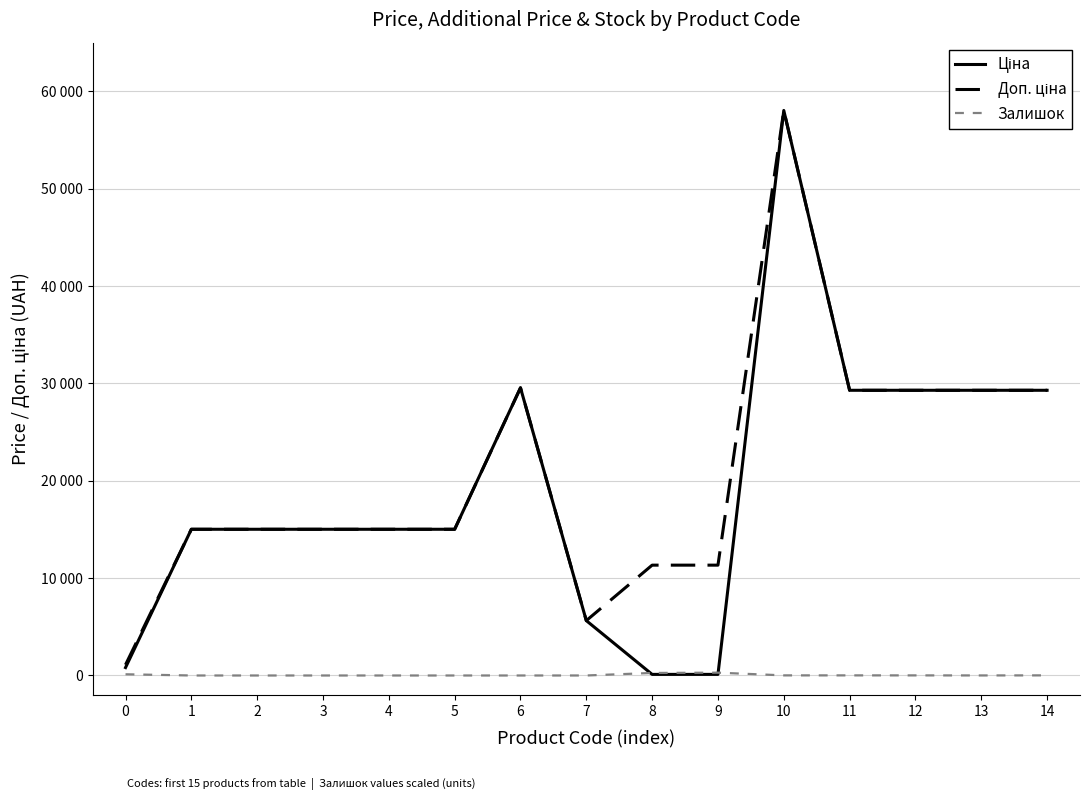

Is this an area chart (filled region under the line)?

No